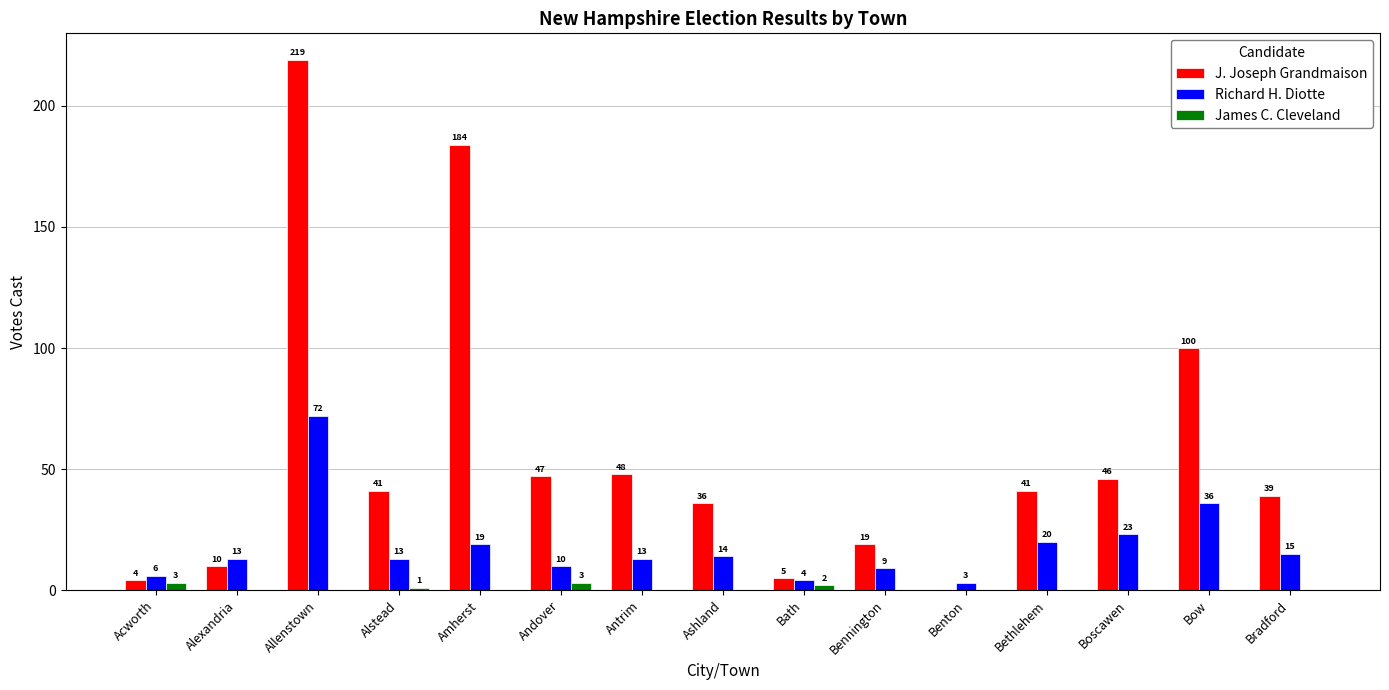

At which label is Richard H. Diotte closest to 37?

Bow